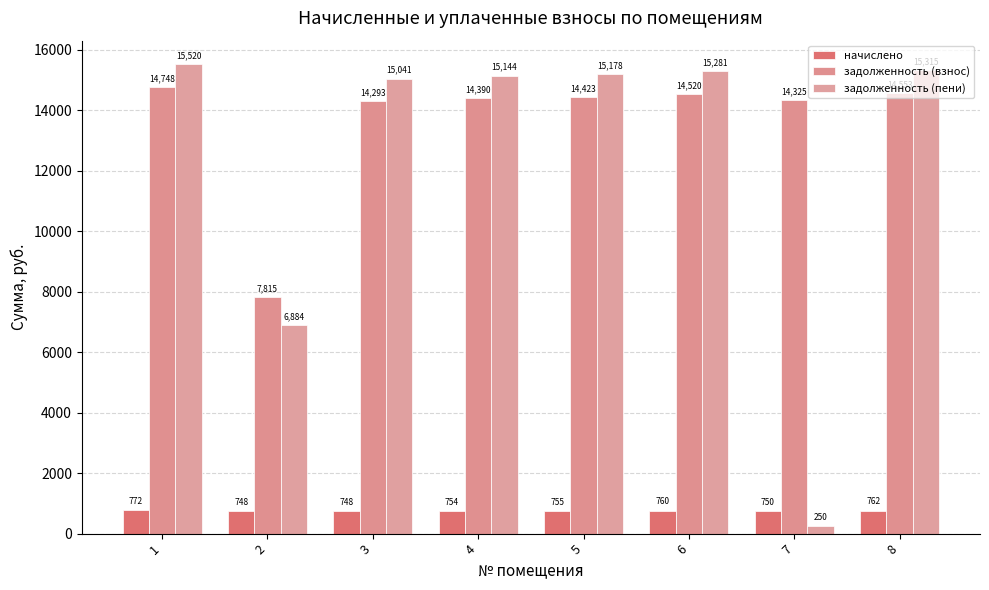

Is it true that начислено equals 1028.9 at 6?

False